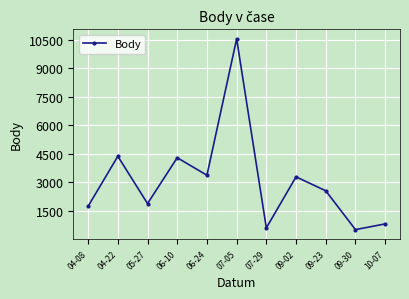

What is the minimum value shown in the chart?

504